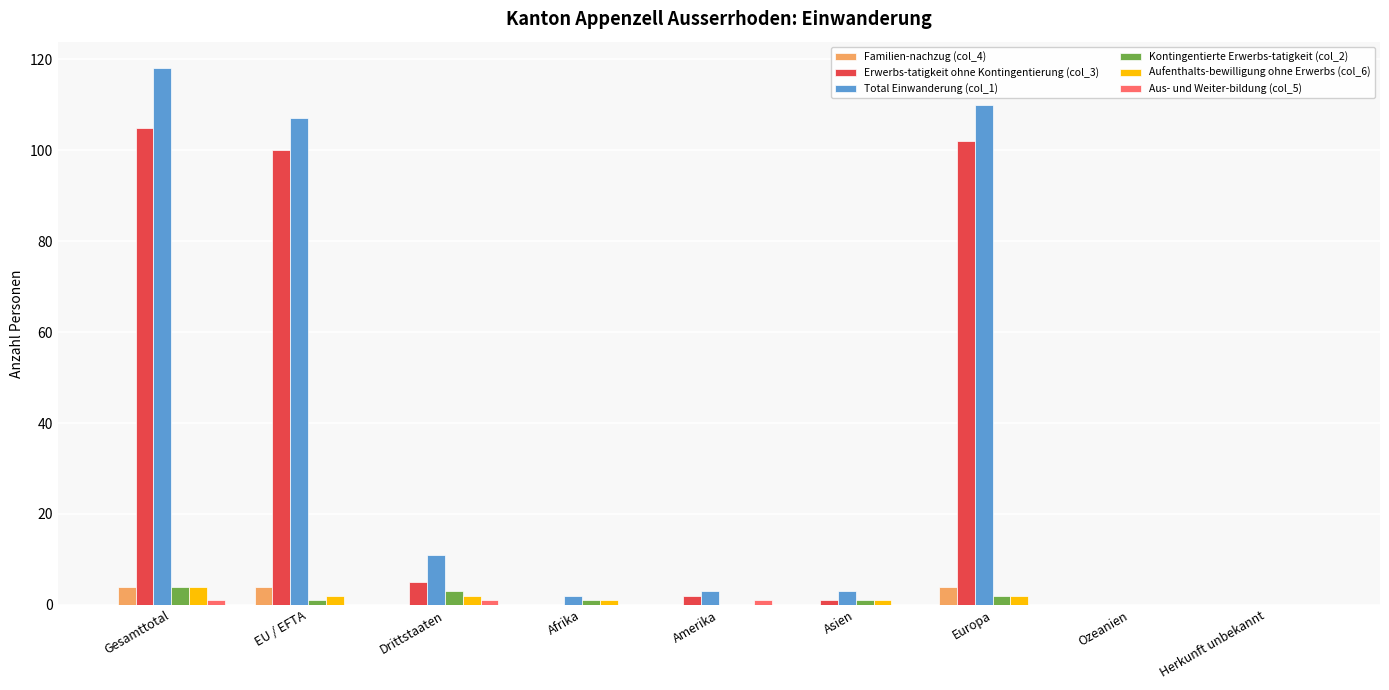

Count the number of data series in this chart.

6